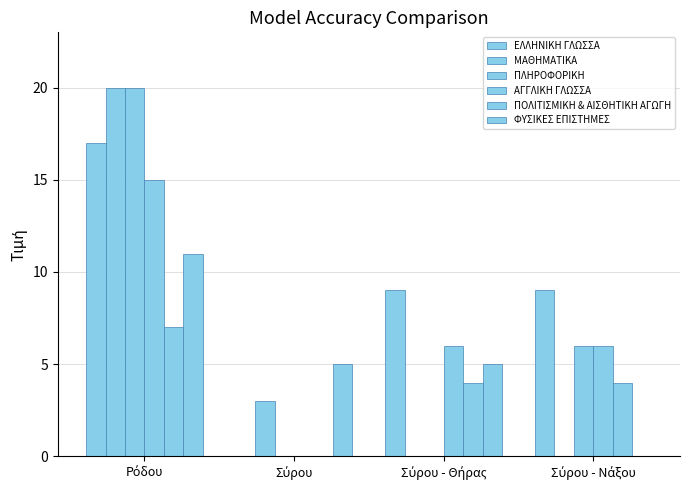

Are the bars grouped side by side (vs. stacked)?

Yes